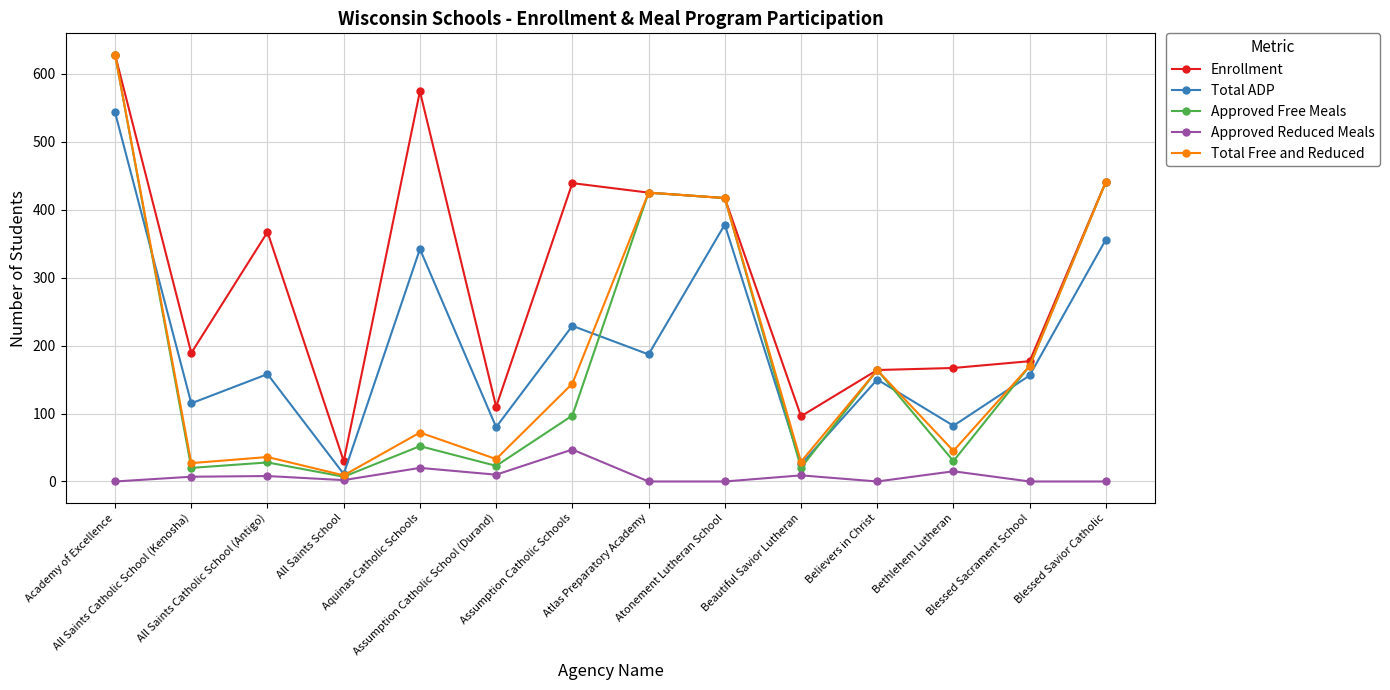

True or false: Total Free and Reduced has more than 2 interior local peaks.

True